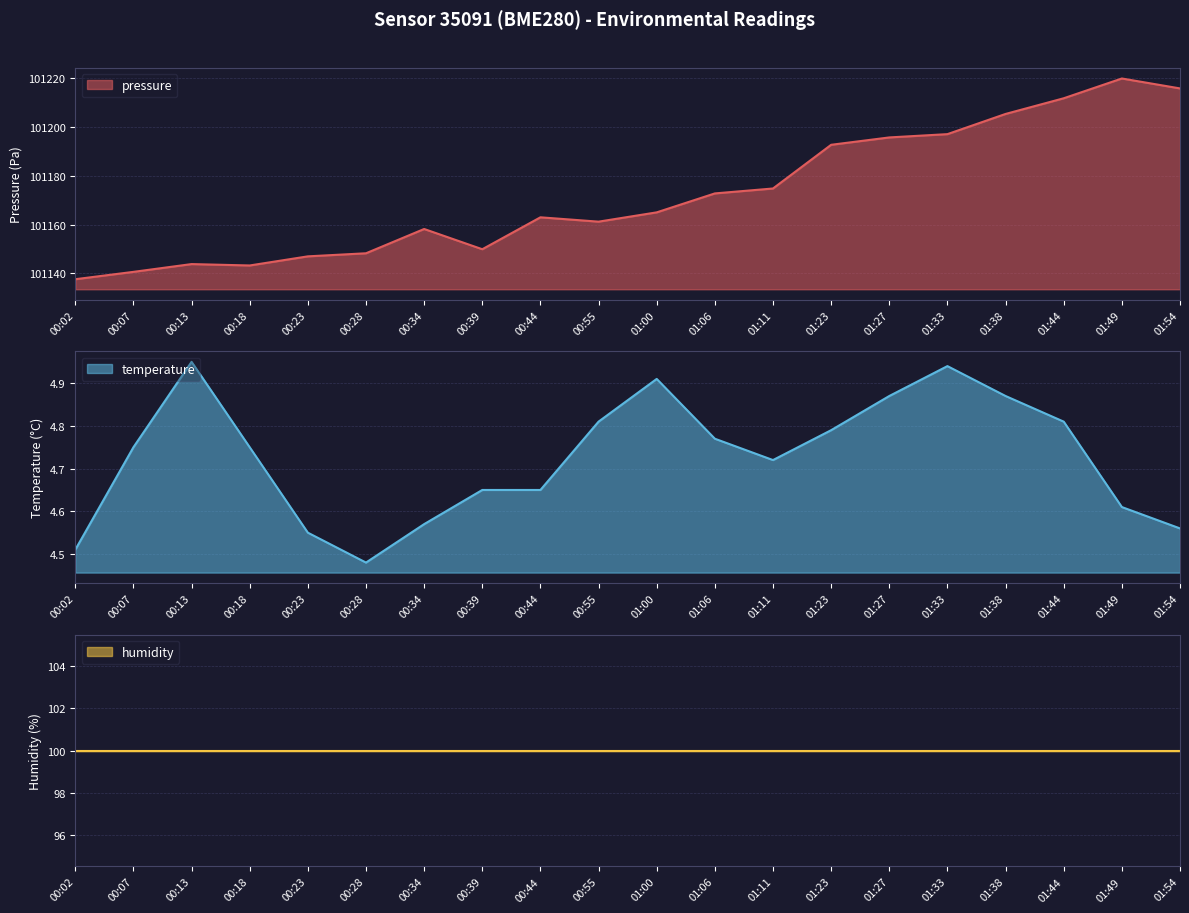

Where is pressure nearest to the value 101178?

01:11